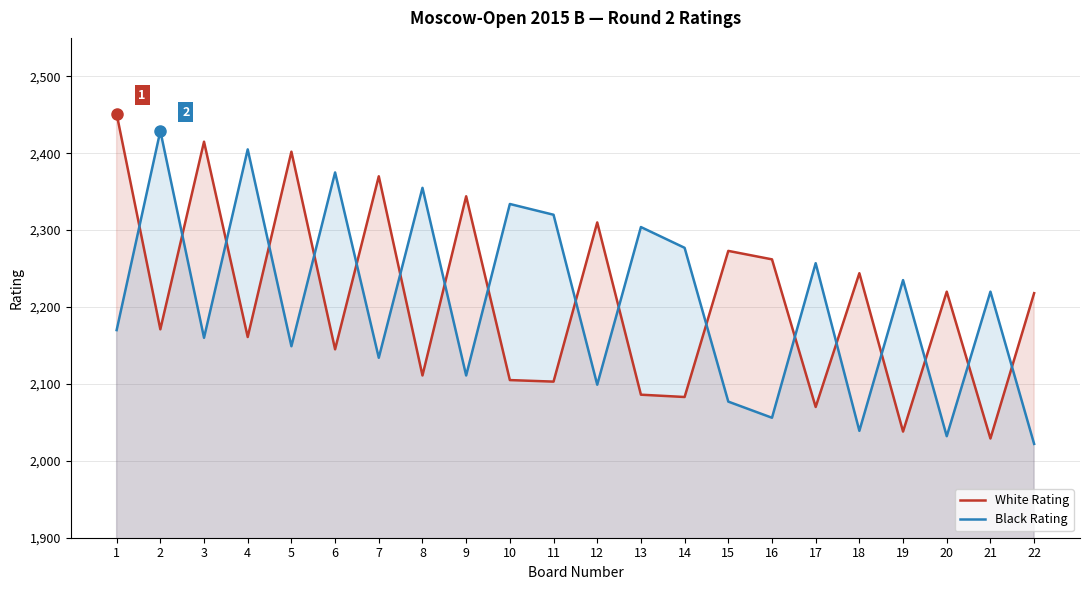

Which has a higher value, 2 or 13?

2